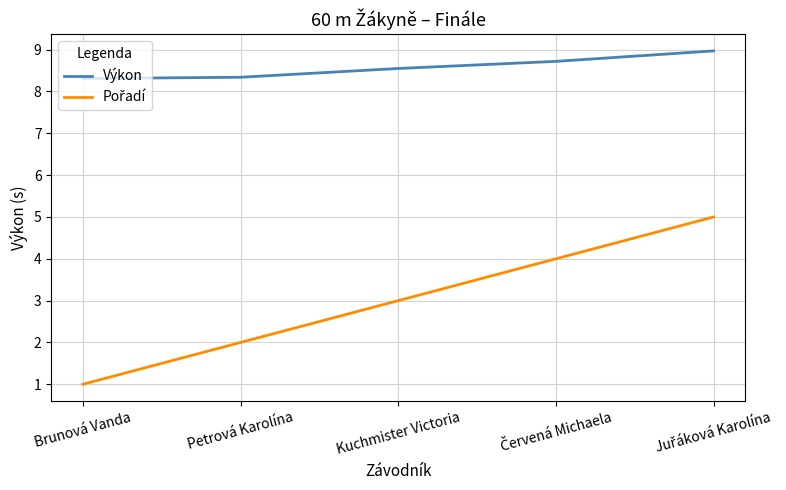

What position from the left is Brunová Vanda?

1